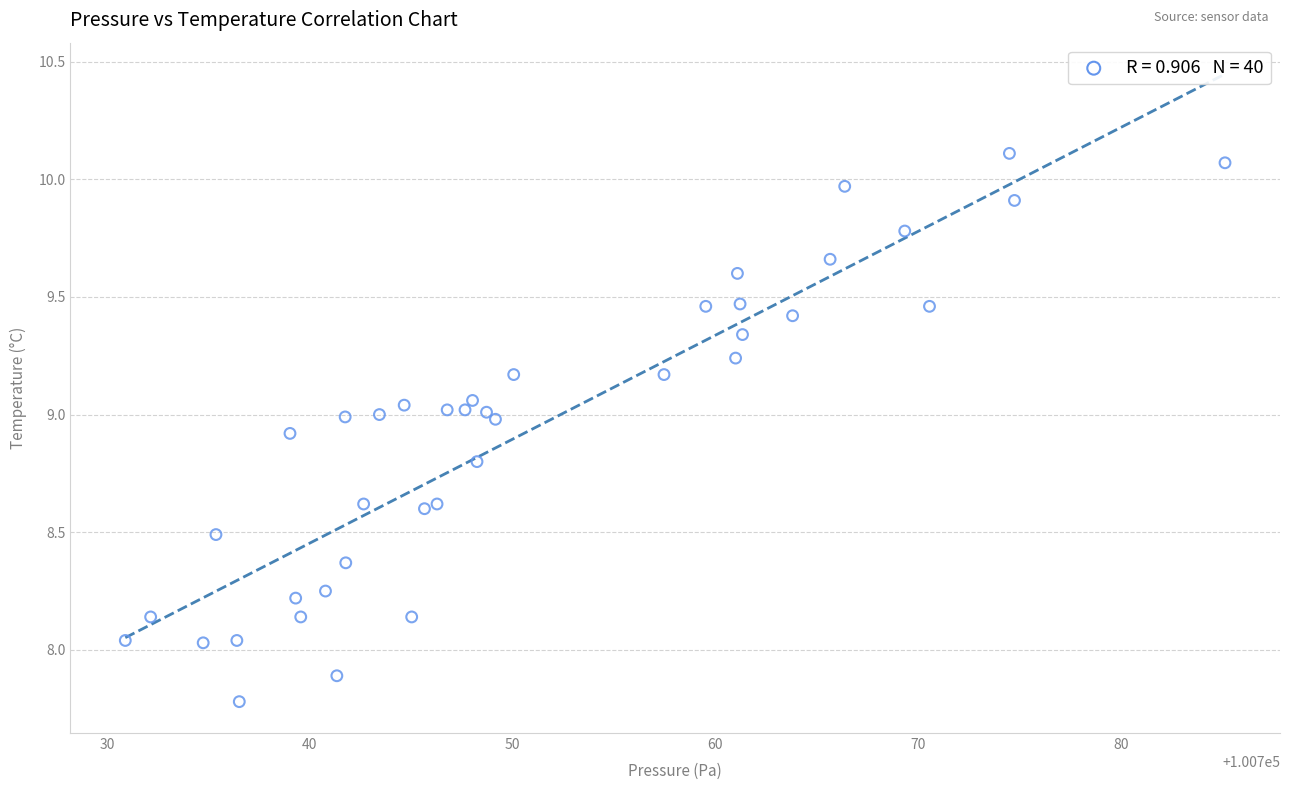

What is the range of X values (max minus min)?

54.2